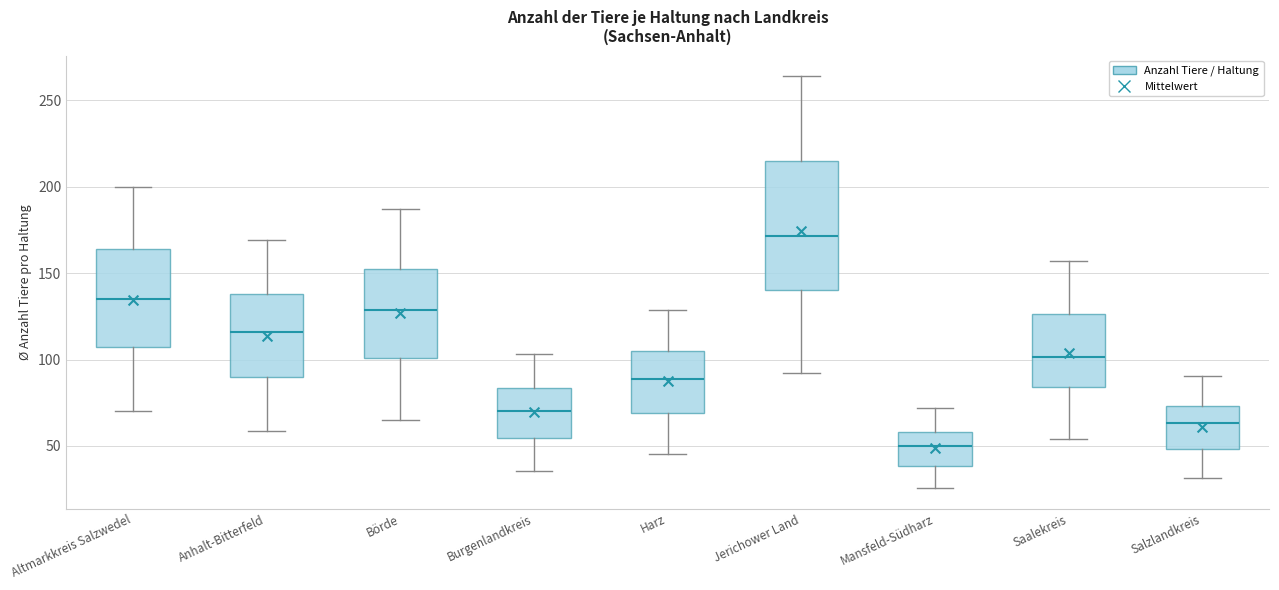

Where is the lower edge of the box for Harz on the y-axis? The values are not printed on the chart, so give them approximately, as read against the axis.

70